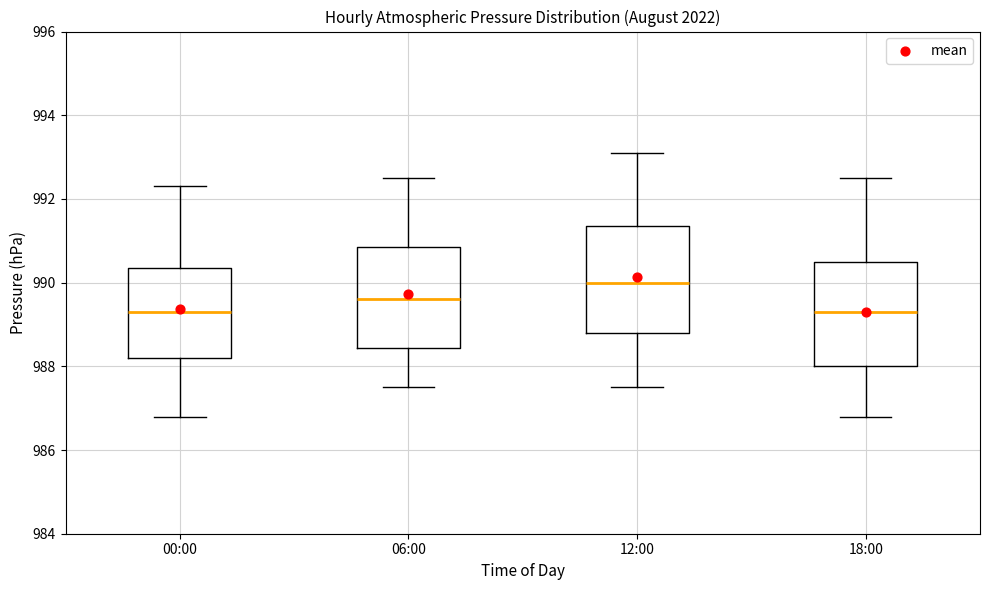

Reading left to right, transcribe this box plot: for each box, give where its median line is, the range the box spans, and where its two whiskers end, as read against the y-axis. The values are not printed on the chart, so give them approximately, as read against the axis.

00:00: median 989.4, box 988.2 to 990.4, whiskers 986.8 to 992.4
06:00: median 989.6, box 988.4 to 990.8, whiskers 987.6 to 992.6
12:00: median 990.0, box 988.8 to 991.4, whiskers 987.6 to 993.2
18:00: median 989.4, box 988.0 to 990.6, whiskers 986.8 to 992.6